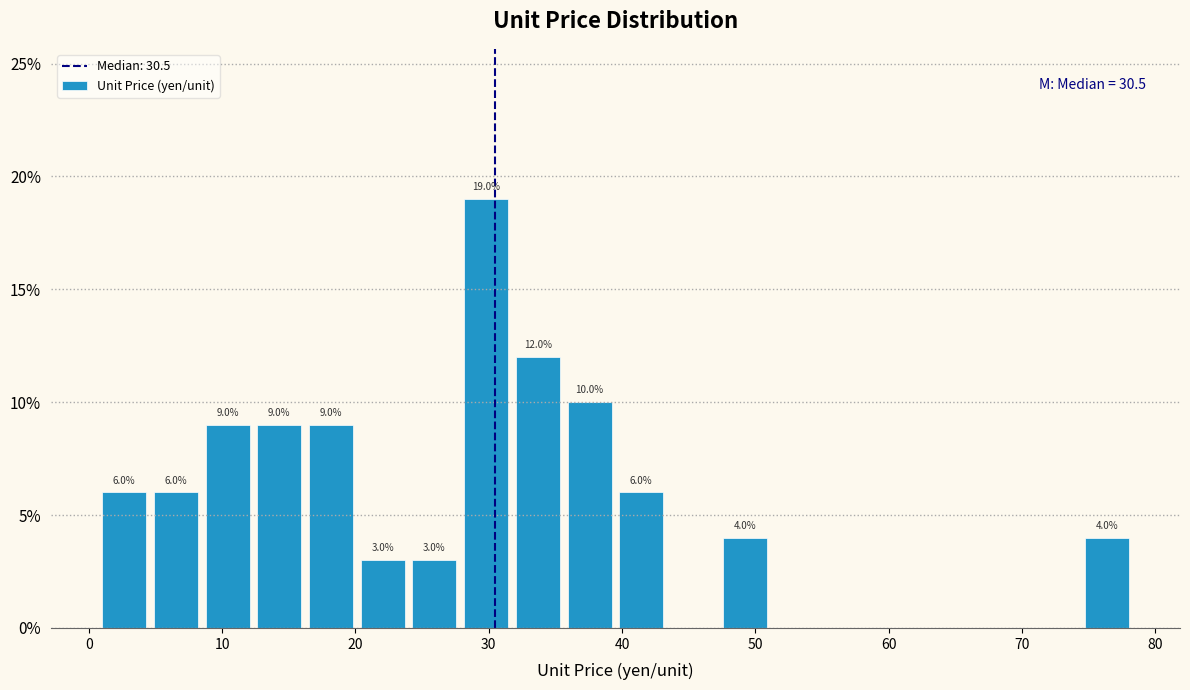

Around what value on the x-axis is the tallest bar? Give the approximate position of its centre, as read against the axis.

30